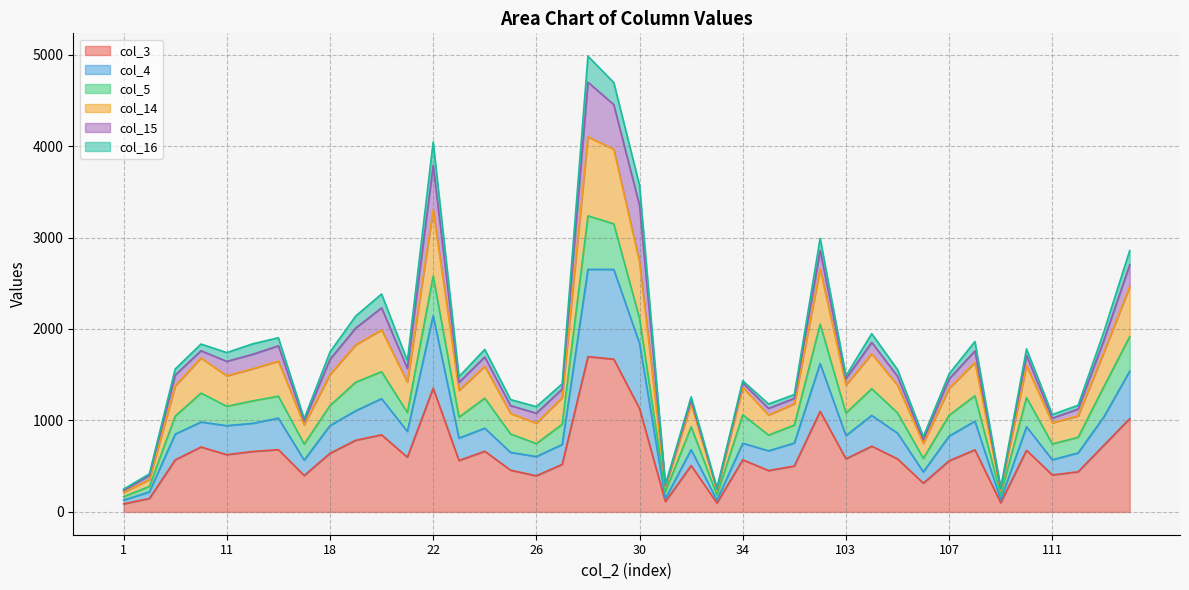

Between 31 and 19, which is larger?

19